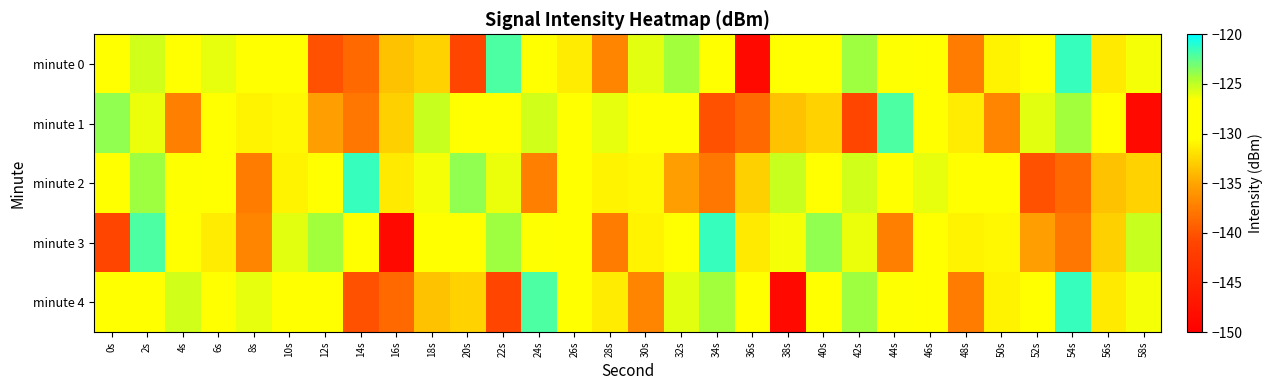

Which label corresponds to the smallest value in the chart?

36s